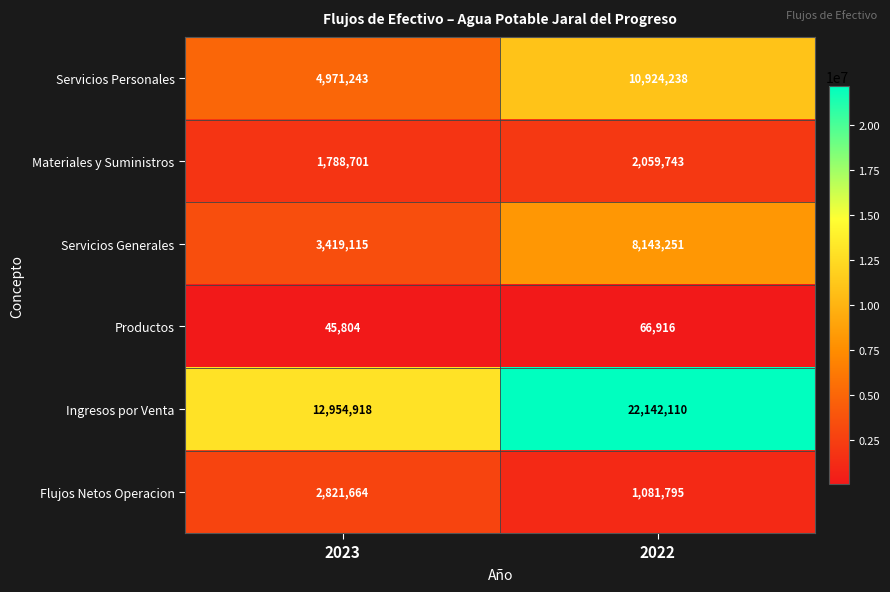

Between 2023 and 2022, which series saw the biggest shift?

Ingresos por Venta